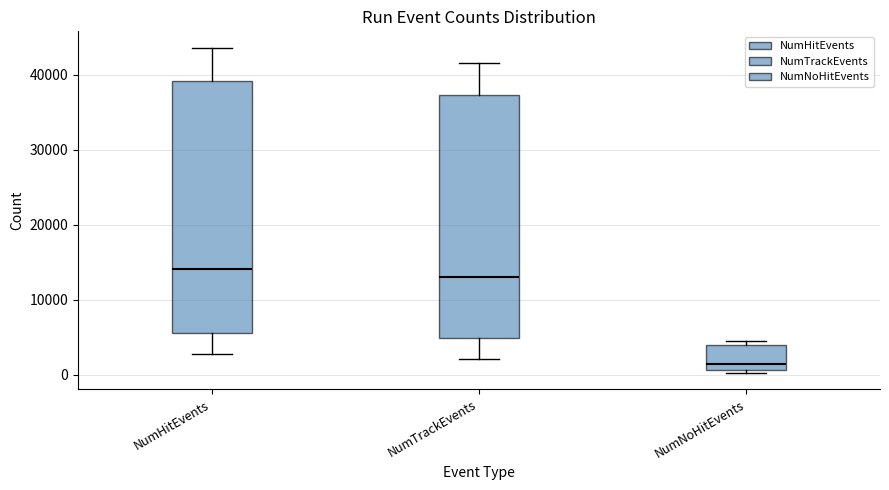

Reading left to right, read every box against the y-axis: the position of its median line, the range the box covers, and the ends of its whiskers. The values are not printed on the chart, so give them approximately, as read against the axis.

NumHitEvents: median 14000, box 6000 to 39000, whiskers 3000 to 44000
NumTrackEvents: median 13000, box 5000 to 37000, whiskers 2000 to 42000
NumNoHitEvents: median 1000 (just above the box's lower edge), box 1000 to 4000, whiskers 0 to 5000